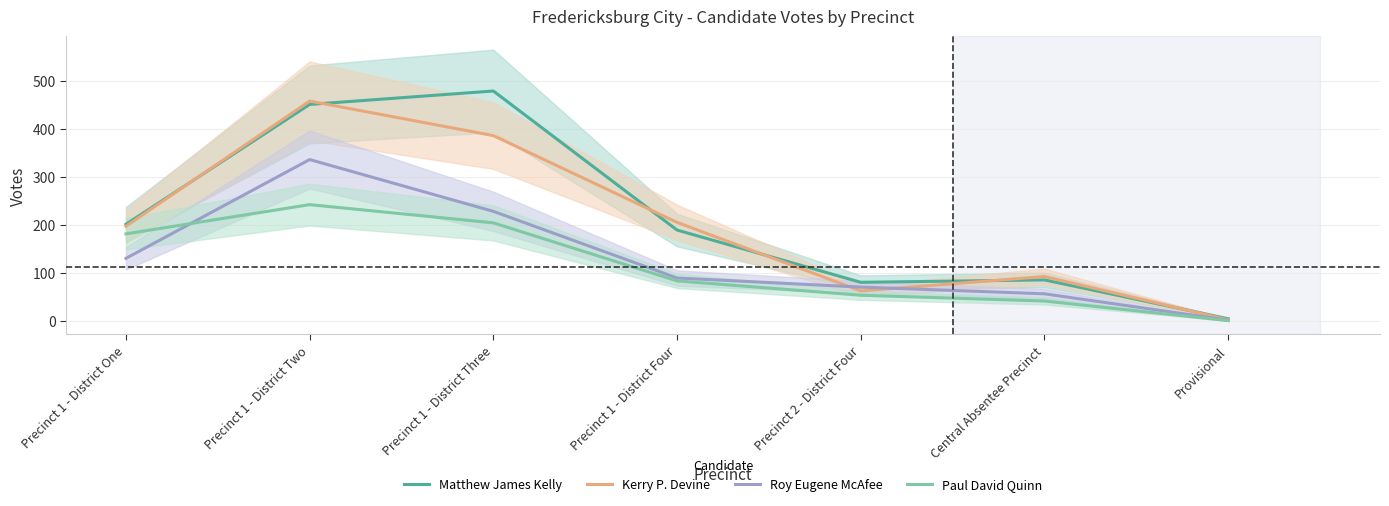

Which category has the highest value across all series?

Precinct 1 - District Three